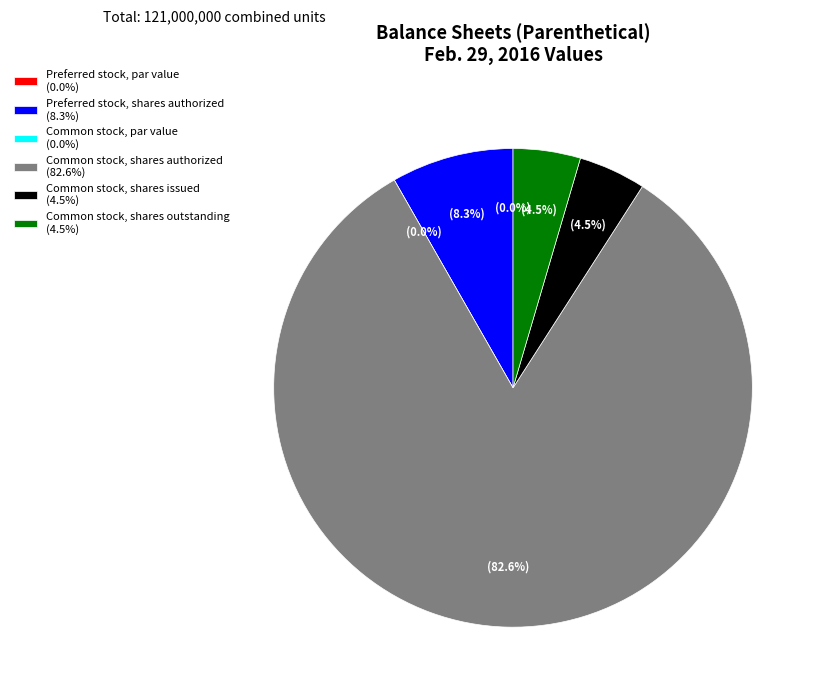

To the nearest percent, what is the average slice percentage?

17%